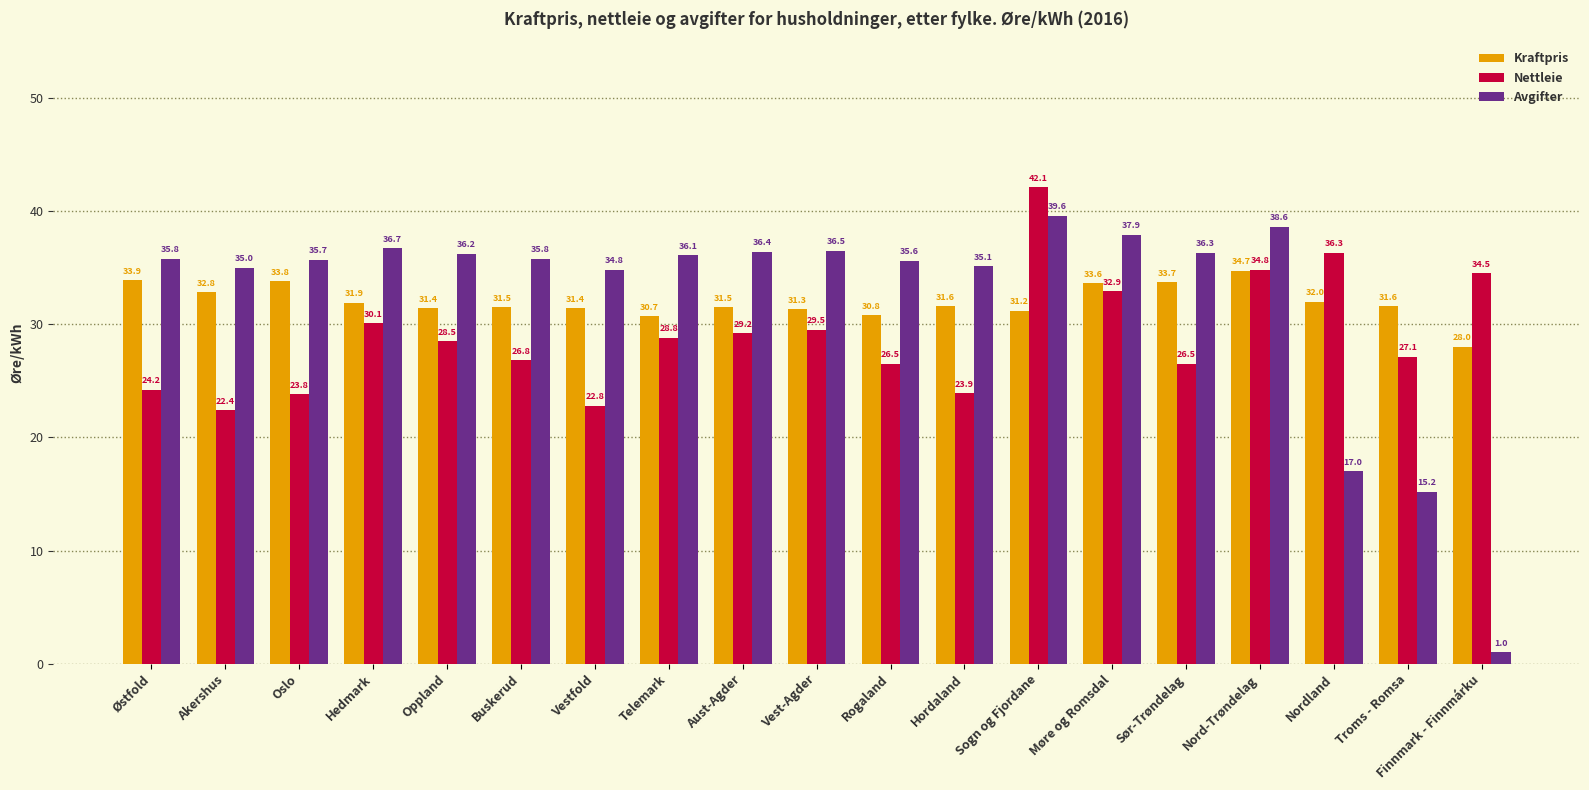

What is the value of the Nettleie bar at the 19th from the left?

34.5